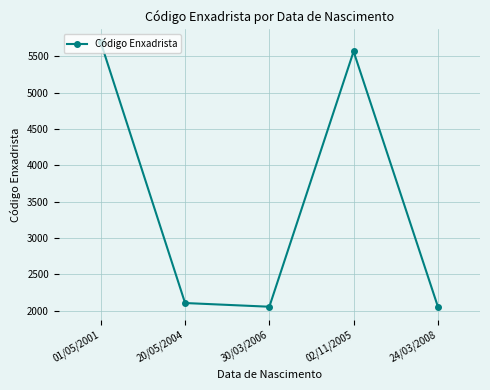

At which label does the data first exceed 2106?

01/05/2001